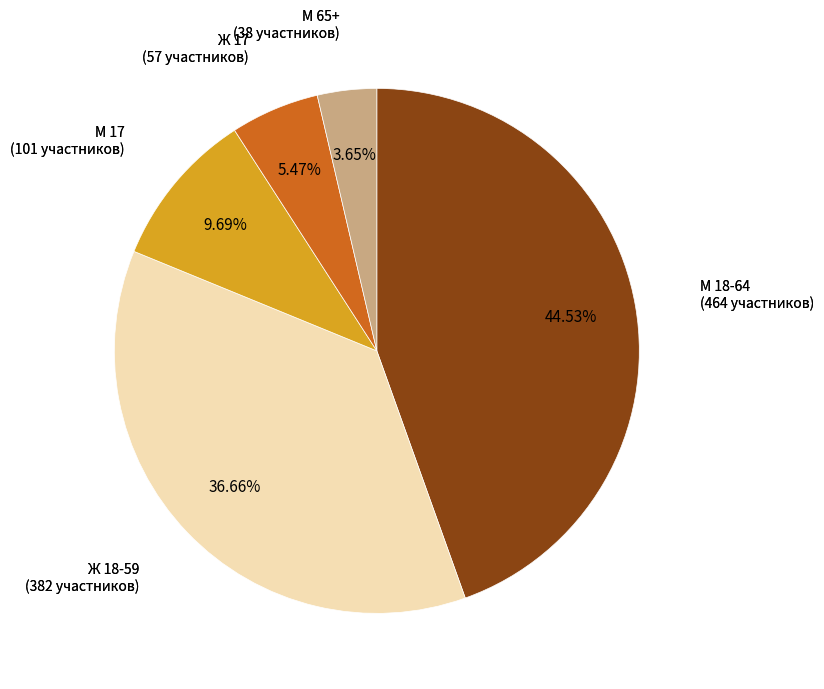

Is there a majority slice in this chart?

No